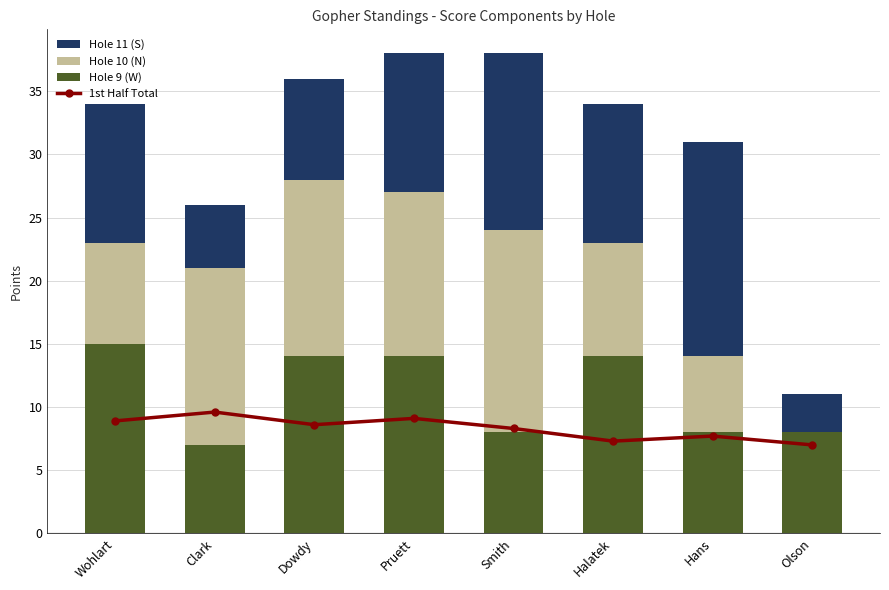

At which label does Hole 9 (W) reach its peak?

Wohlart